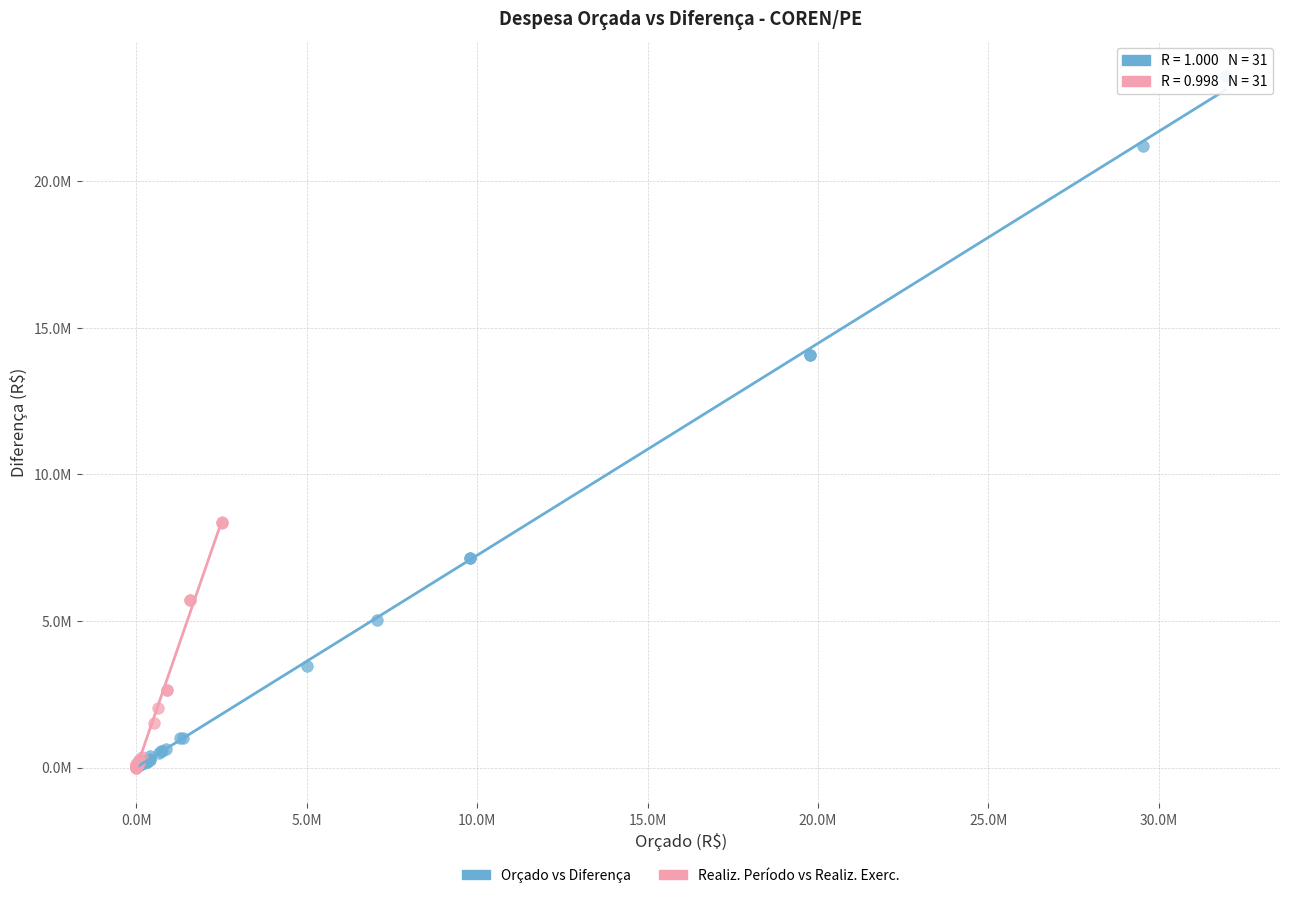

What are all the series names shown in the legend?

Orçado vs Diferença, Realiz. Período vs Realiz. Exerc.